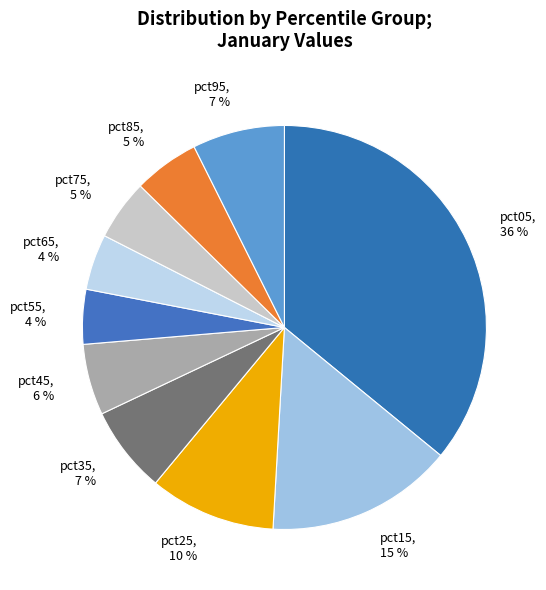

Is it true that pct15 is 15% of the pie?

True